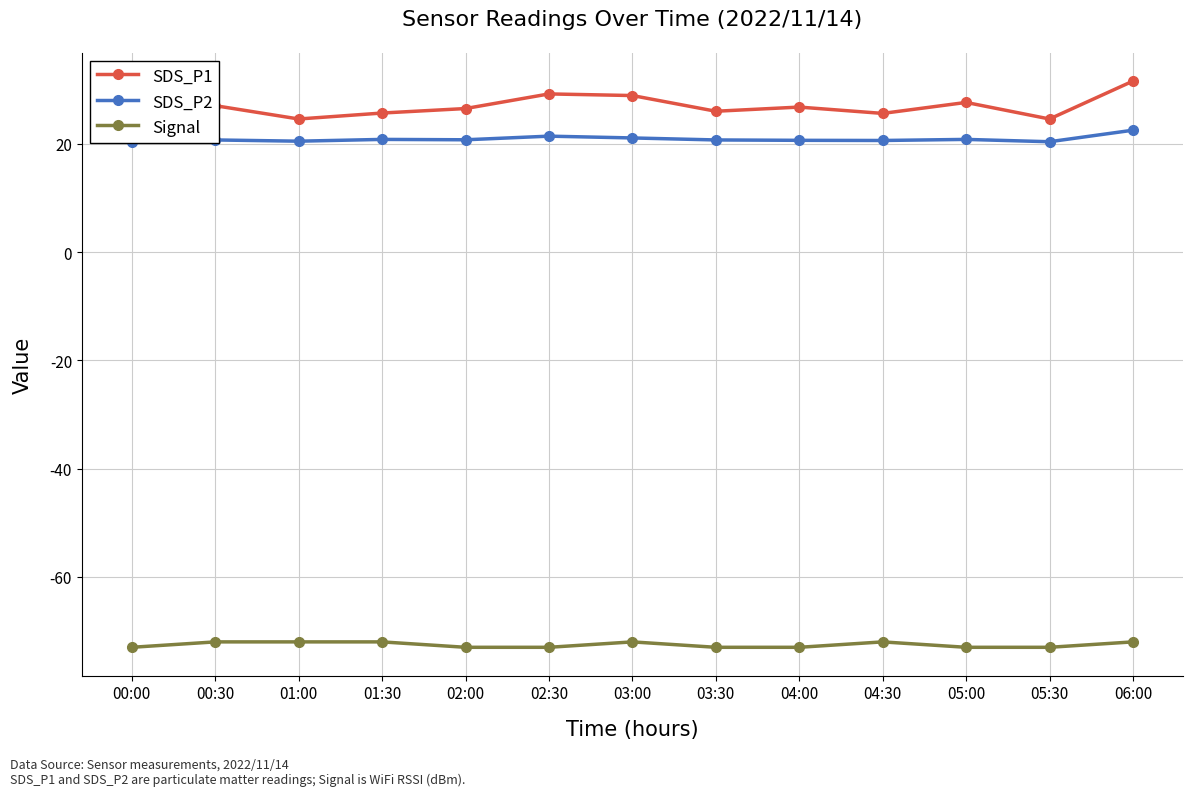

What value does the Signal series have at 03:00?

-72.0